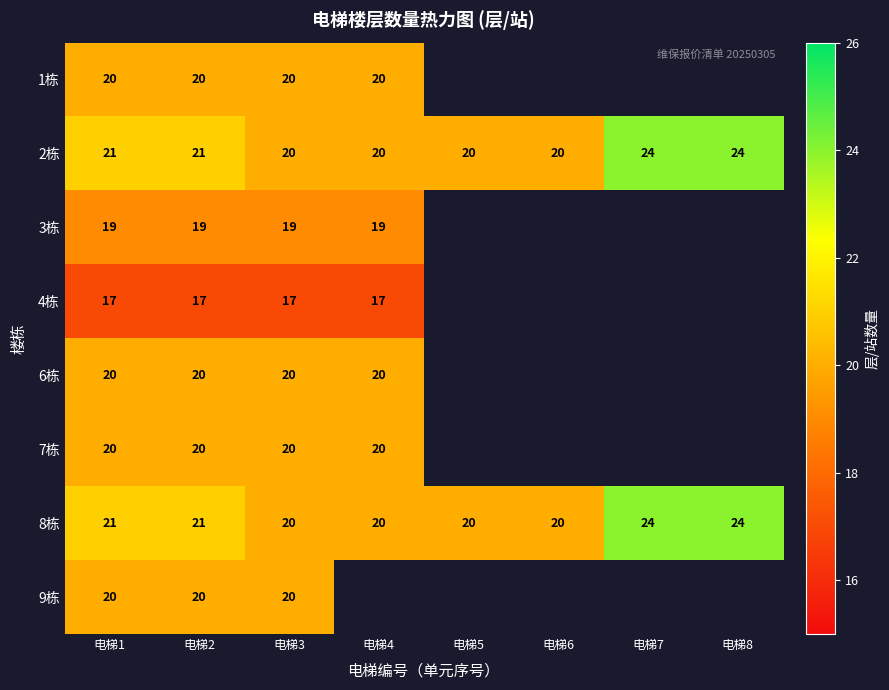

Is it true that 8栋 equals 20 at 电梯3?

True